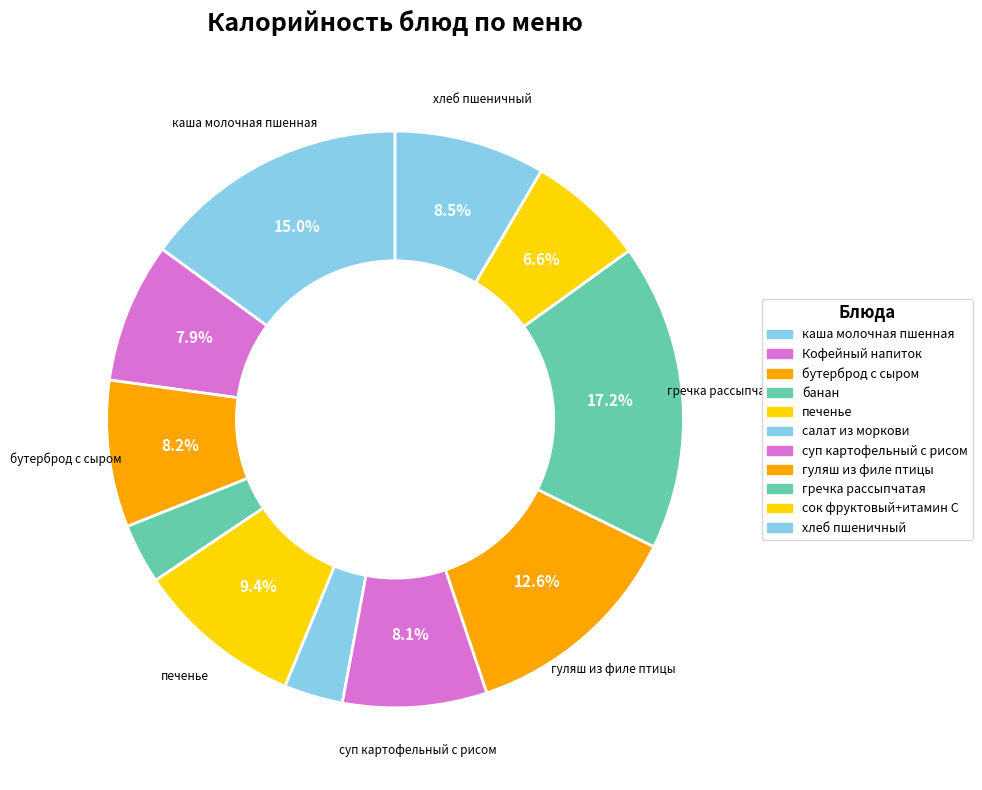

Is there a majority slice in this chart?

No